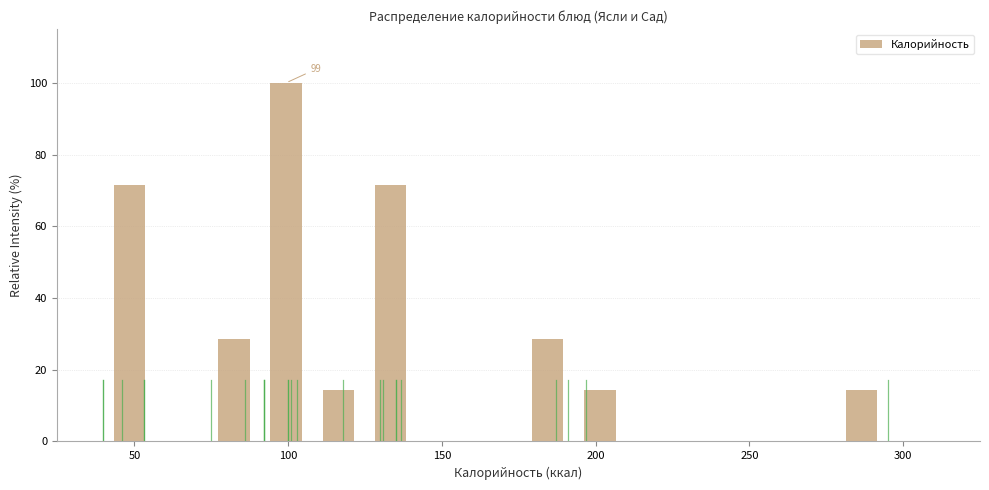

Read against the x-axis, roughly where is the centre of the tallest bar?

100